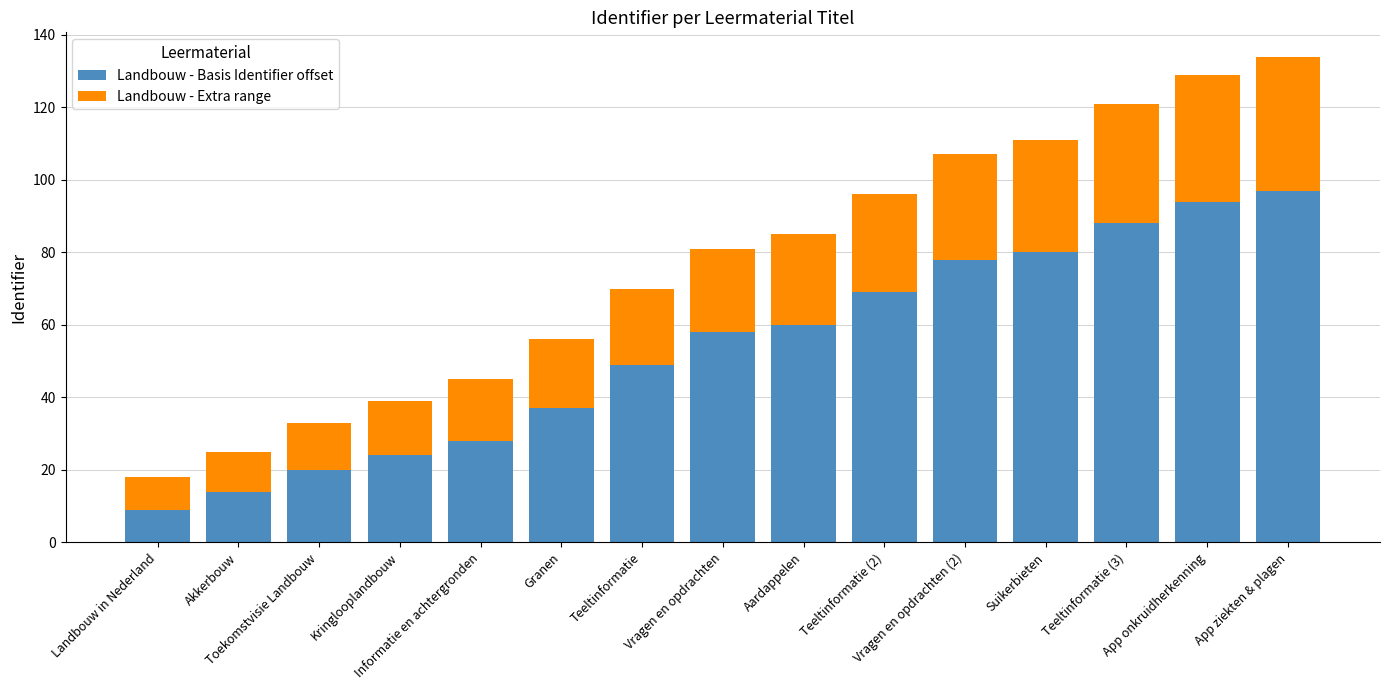

What is the highest value of the Landbouw - Basis Identifier offset series?

97